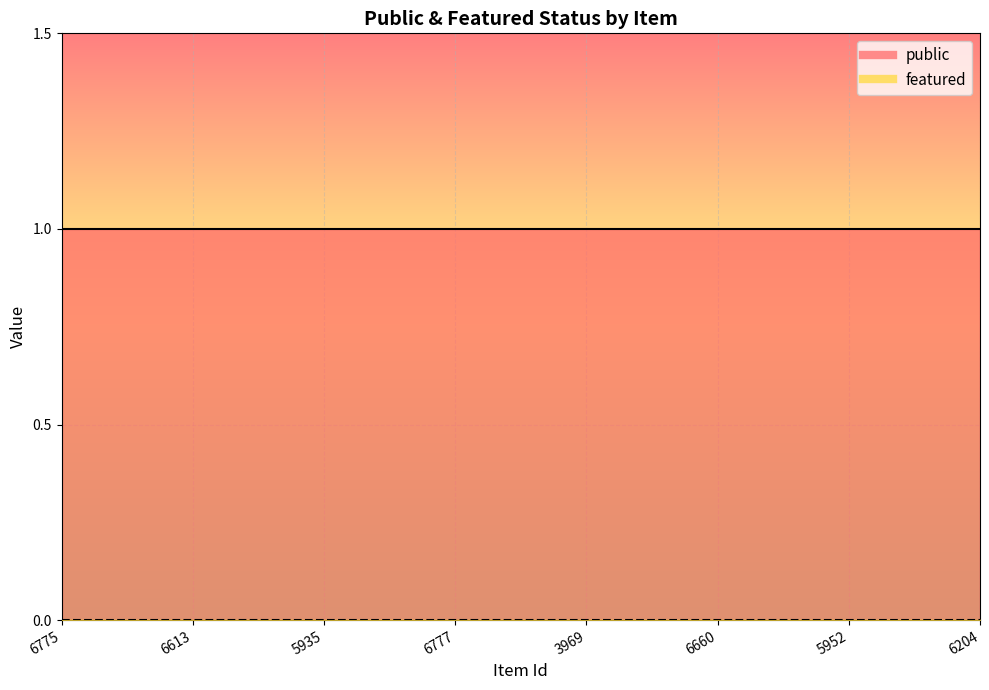

At which label does public reach its peak?

6775